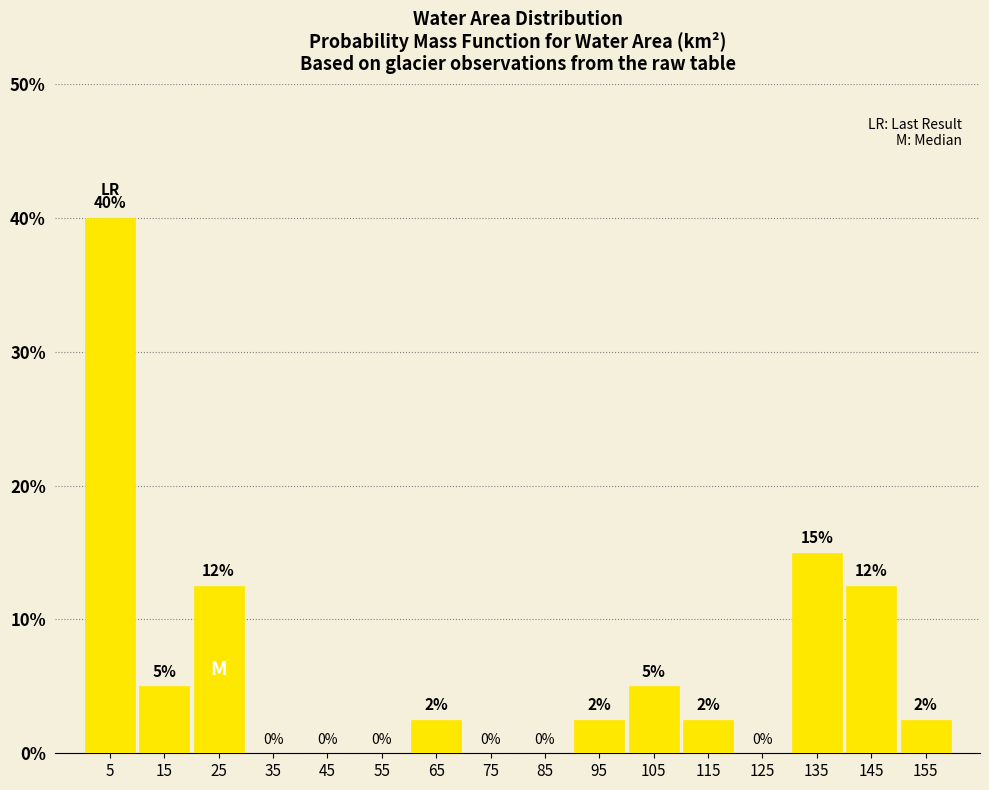

Over which range of the x-axis is the bar tallest?

0 to 10